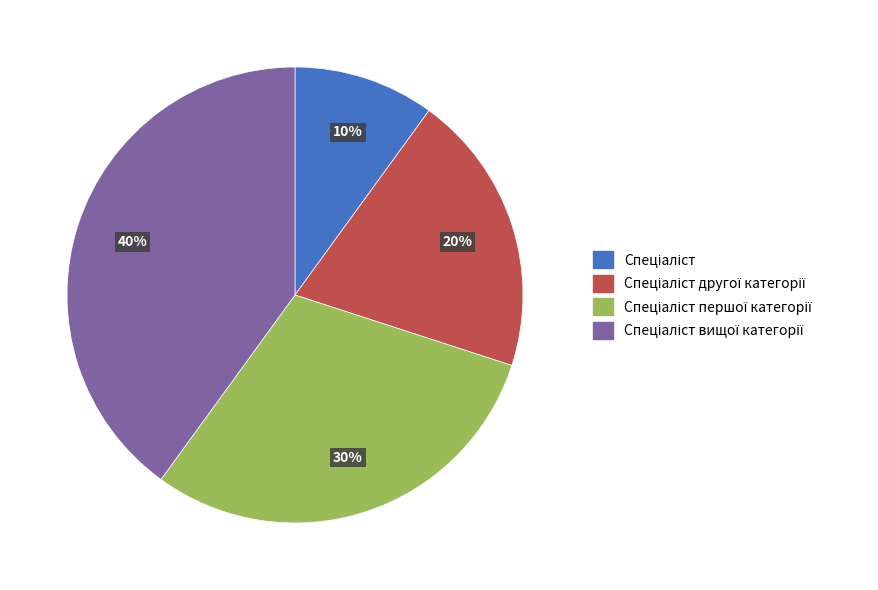

Does any single category account for the majority?

No